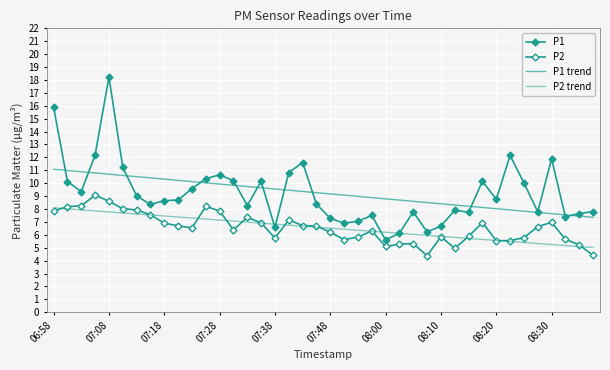

True or false: P1 trend has more than 2 points higher than both neighbors.

False